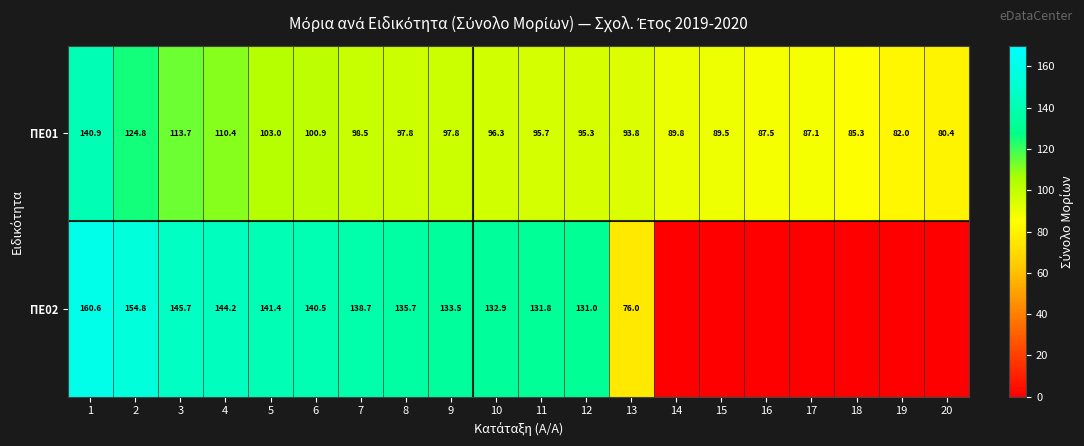

At which category is the sum across all series the highest?

1